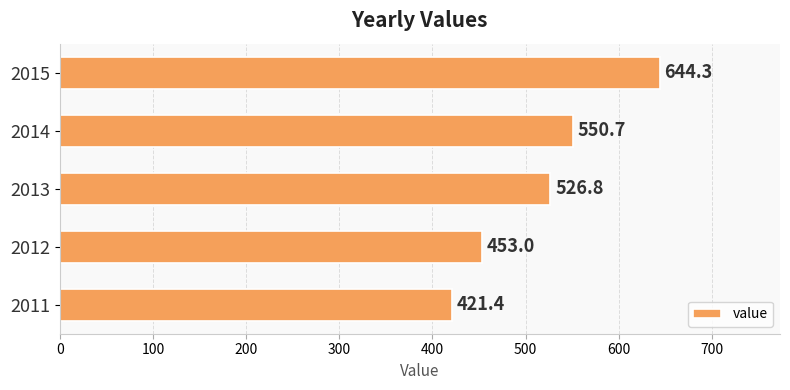

Rank the categories by value from lowest to highest.

2011, 2012, 2013, 2014, 2015